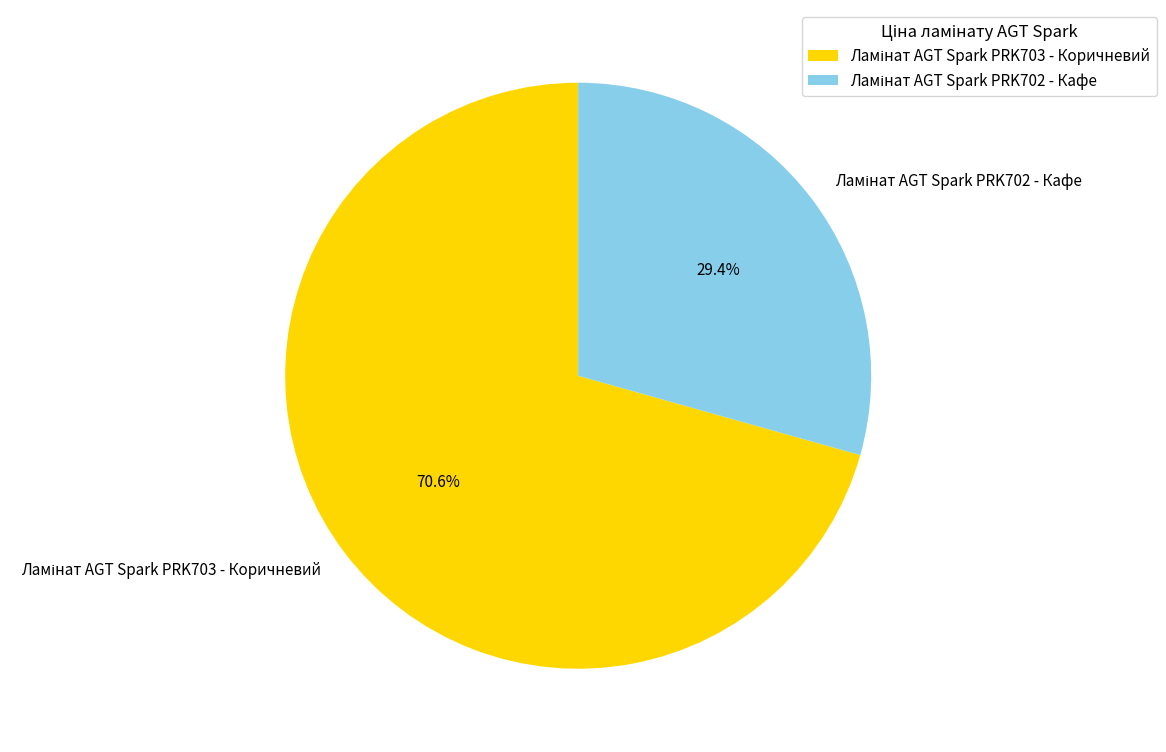

Does any single category account for the majority?

Yes